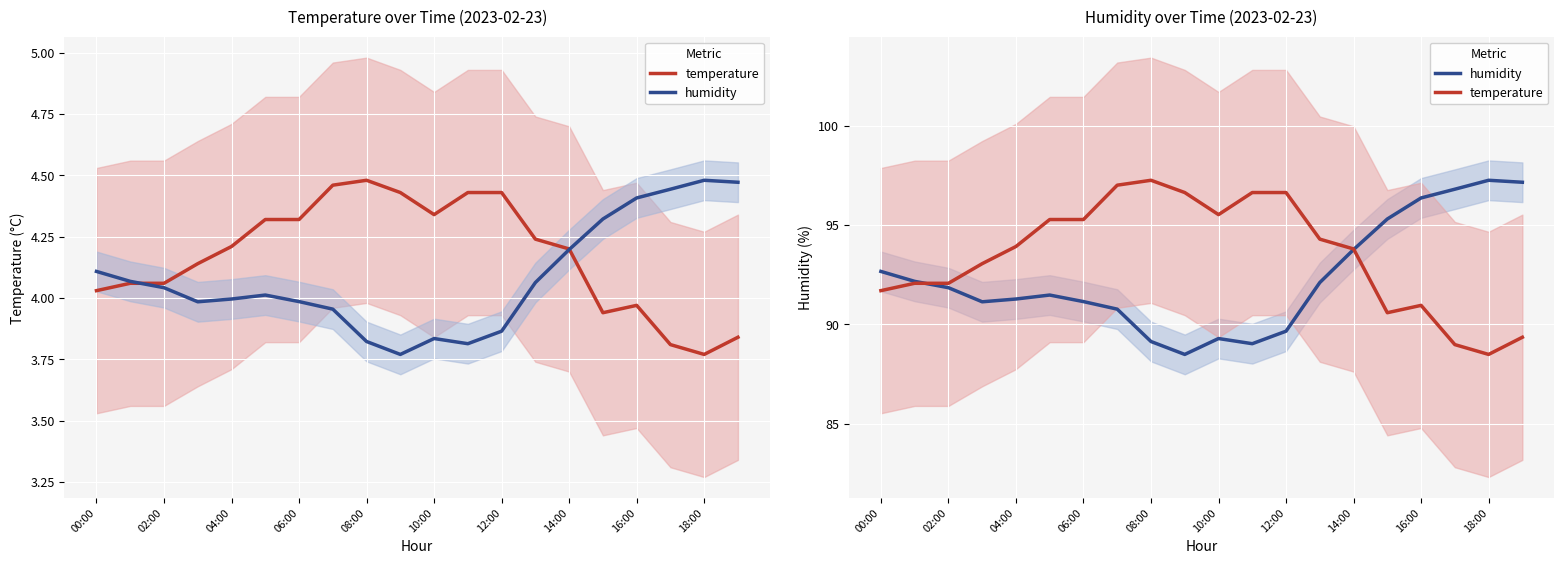

What is the value of the humidity point at the 19th from the left?

97.2